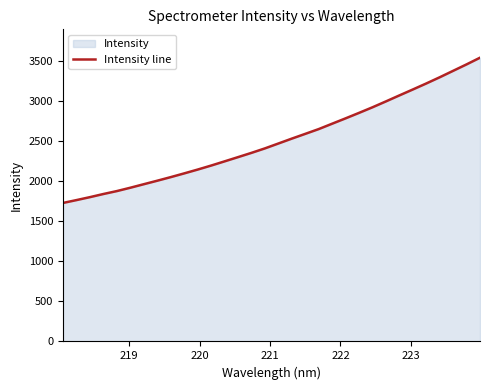

What is the minimum value shown in the chart?

1730.6